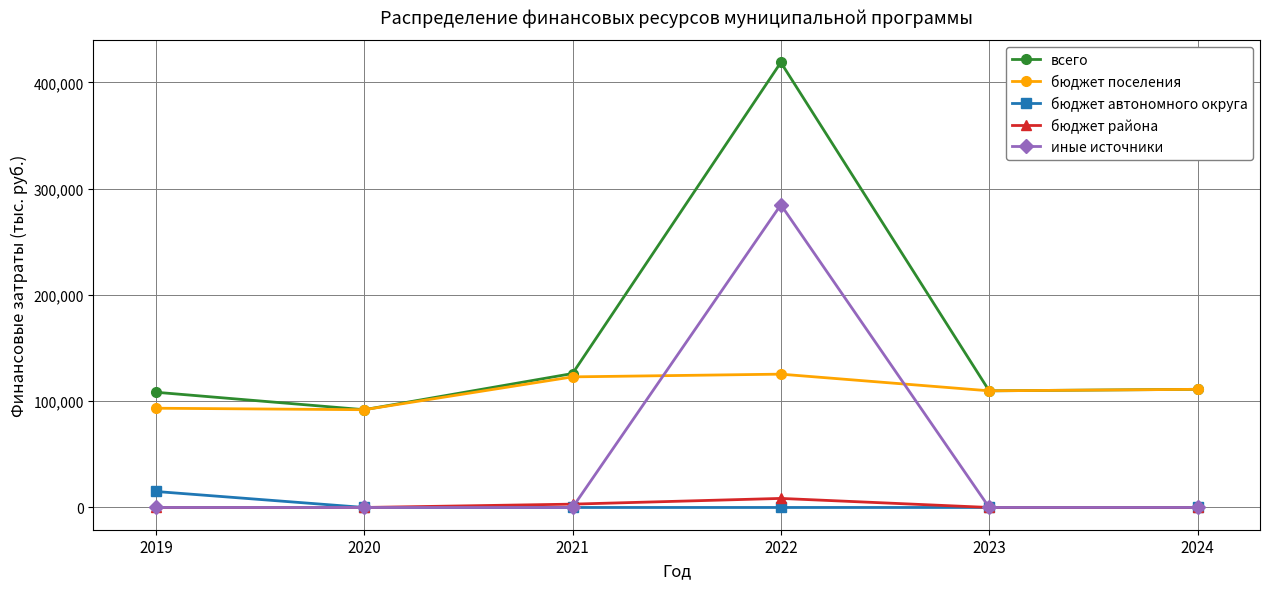

What is the value of the бюджет поселения point at the 5th from the left?

109789.2